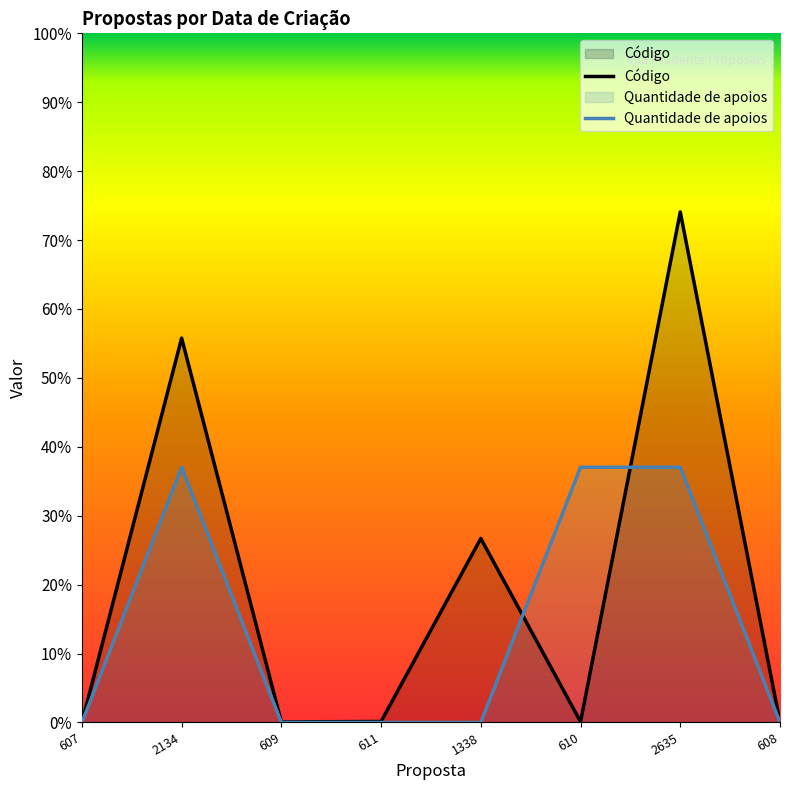

The value of Quantidade de apoios at 608 is 0.0. True or false?

True